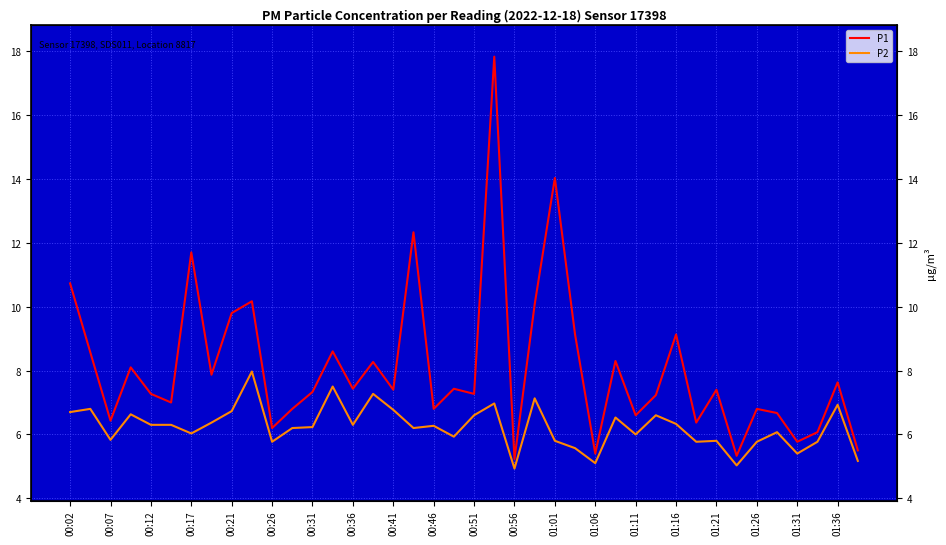

List the labels in order of P1 value, smallest first.

22, 33, 26, 39, 36, 37, 00:51, 31, 00:12, 28, 35, 00:56, 01:31, 34, 00:26, 29, 00:21, 20, 01:01, 01:21, 32, 01:11, 01:36, 38, 00:36, 00:17, 01:16, 27, 00:07, 01:06, 25, 30, 00:41, 23, 00:46, 00:02, 00:31, 01:26, 24, 21